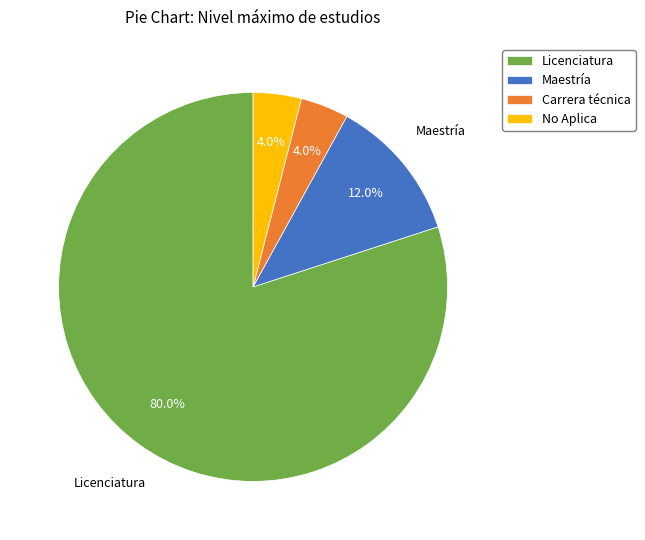

Which has a higher value, Carrera técnica or Maestría?

Maestría